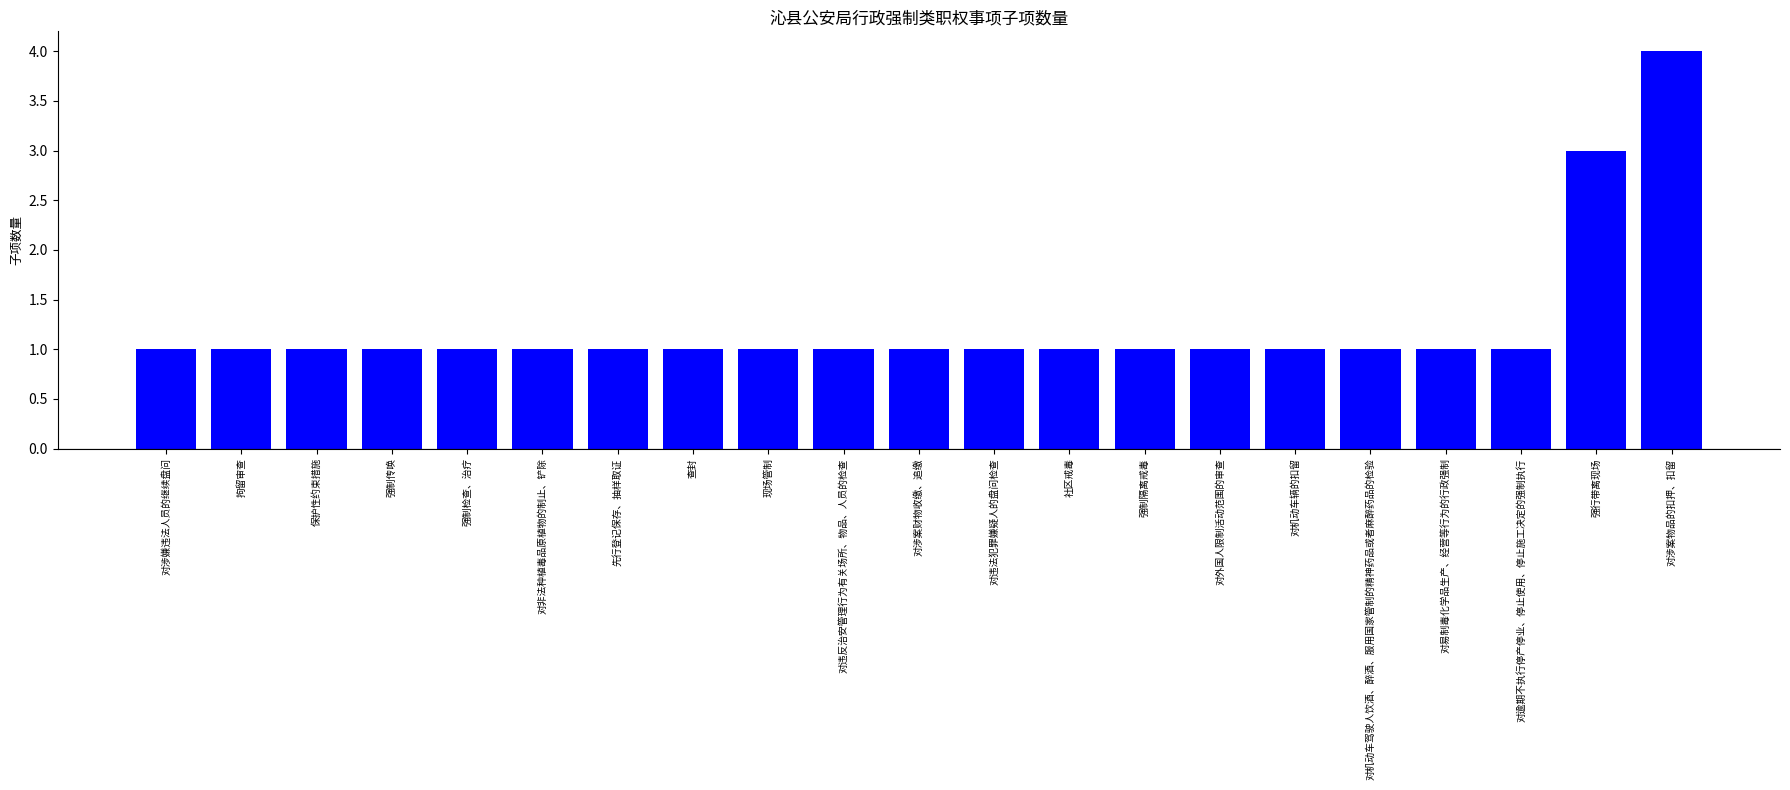

What is the difference between the maximum and minimum values?

3